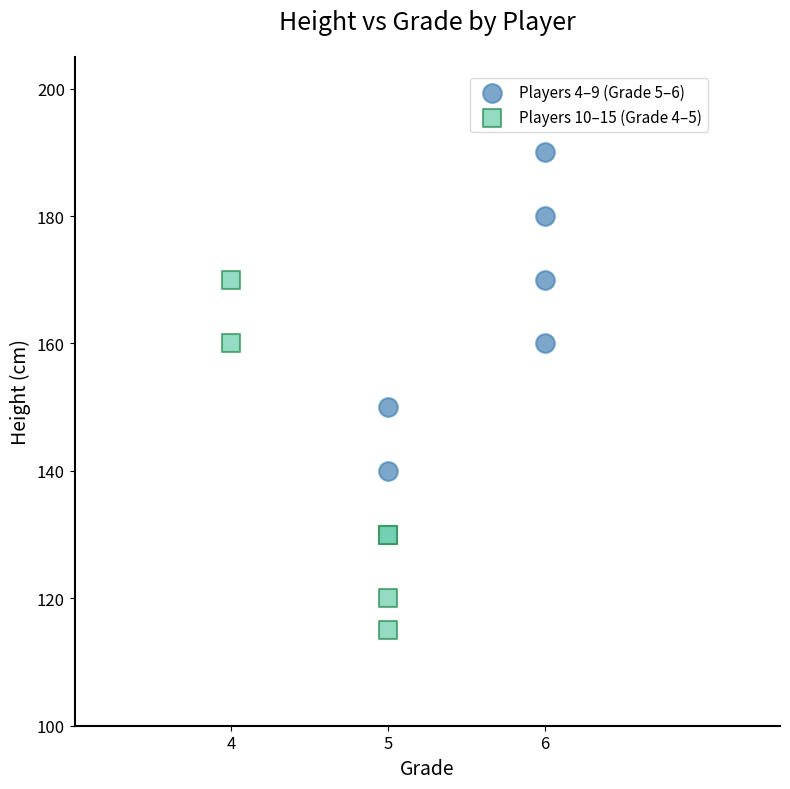

Which series reaches the maximum Y coordinate?

Players 4–9 (Grade 5–6)